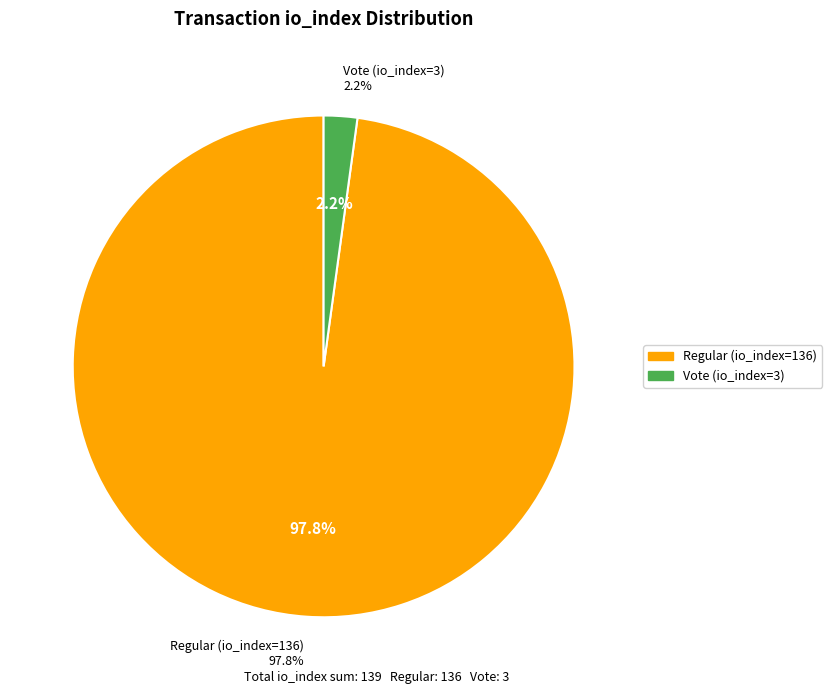

To the nearest percent, what percentage of the pie is Vote (io_index=3)?

2%